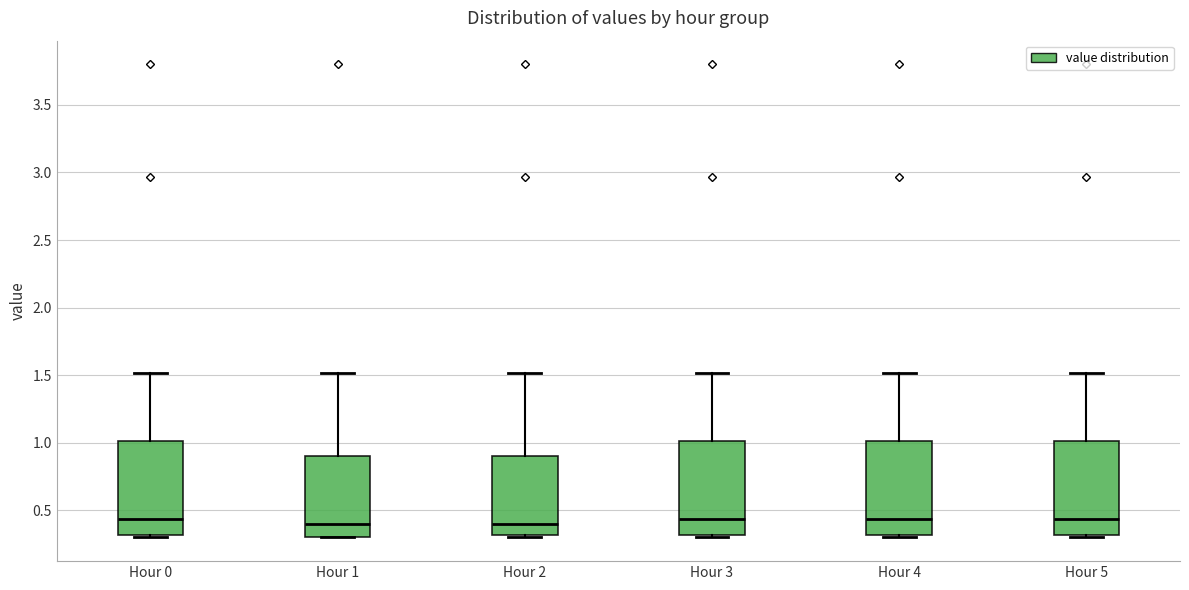

Reading left to right, read every box against the y-axis: the position of its median line, the range the box covers, and the ends of its whiskers. The values are not printed on the chart, so give them approximately, as read against the axis.

Hour 0: median 0.45, box 0.30 to 1.00, whiskers 0.30 (just below the box's lower edge) to 1.50
Hour 1: median 0.40, box 0.30 to 0.90, whiskers 0.30 to 1.50
Hour 2: median 0.40, box 0.30 to 0.90, whiskers 0.30 (just below the box's lower edge) to 1.50
Hour 3: median 0.45, box 0.30 to 1.00, whiskers 0.30 (just below the box's lower edge) to 1.50
Hour 4: median 0.45, box 0.30 to 1.00, whiskers 0.30 (just below the box's lower edge) to 1.50
Hour 5: median 0.45, box 0.30 to 1.00, whiskers 0.30 (just below the box's lower edge) to 1.50